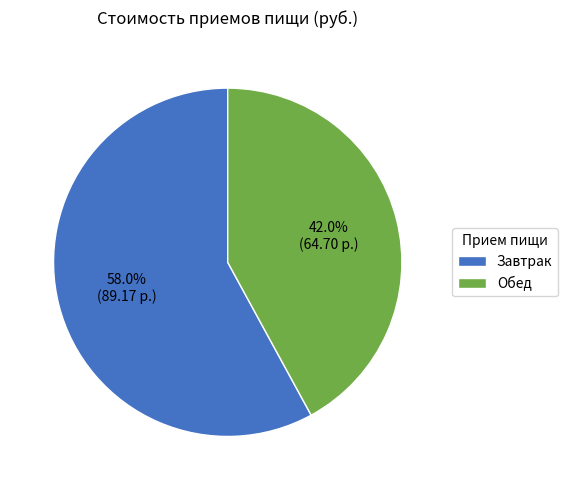

To the nearest percent, what portion does Завтрак represent?

58%